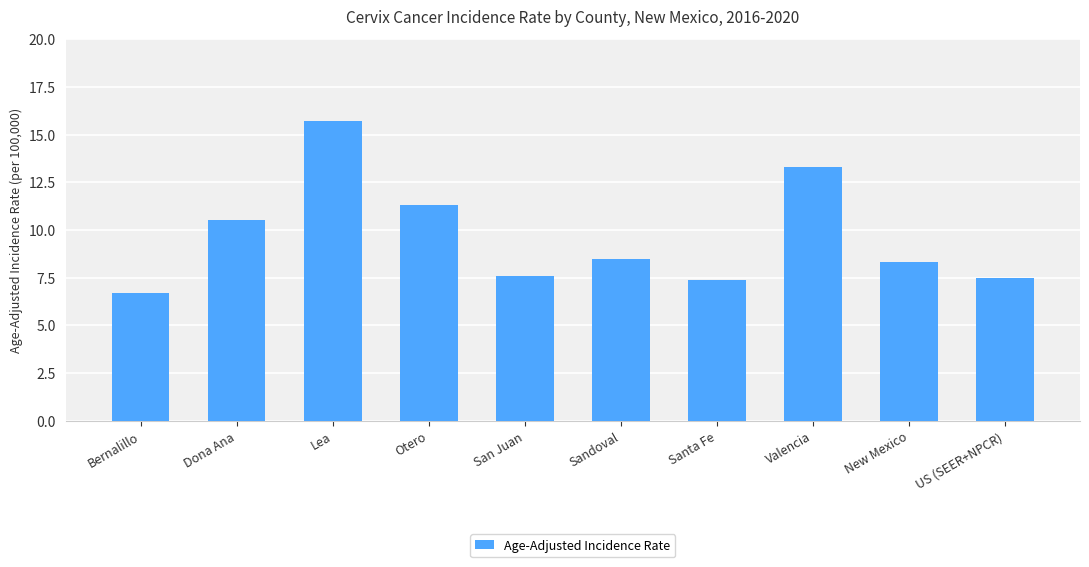

What is the ratio of the value at San Juan to the value at Dona Ana?

0.7